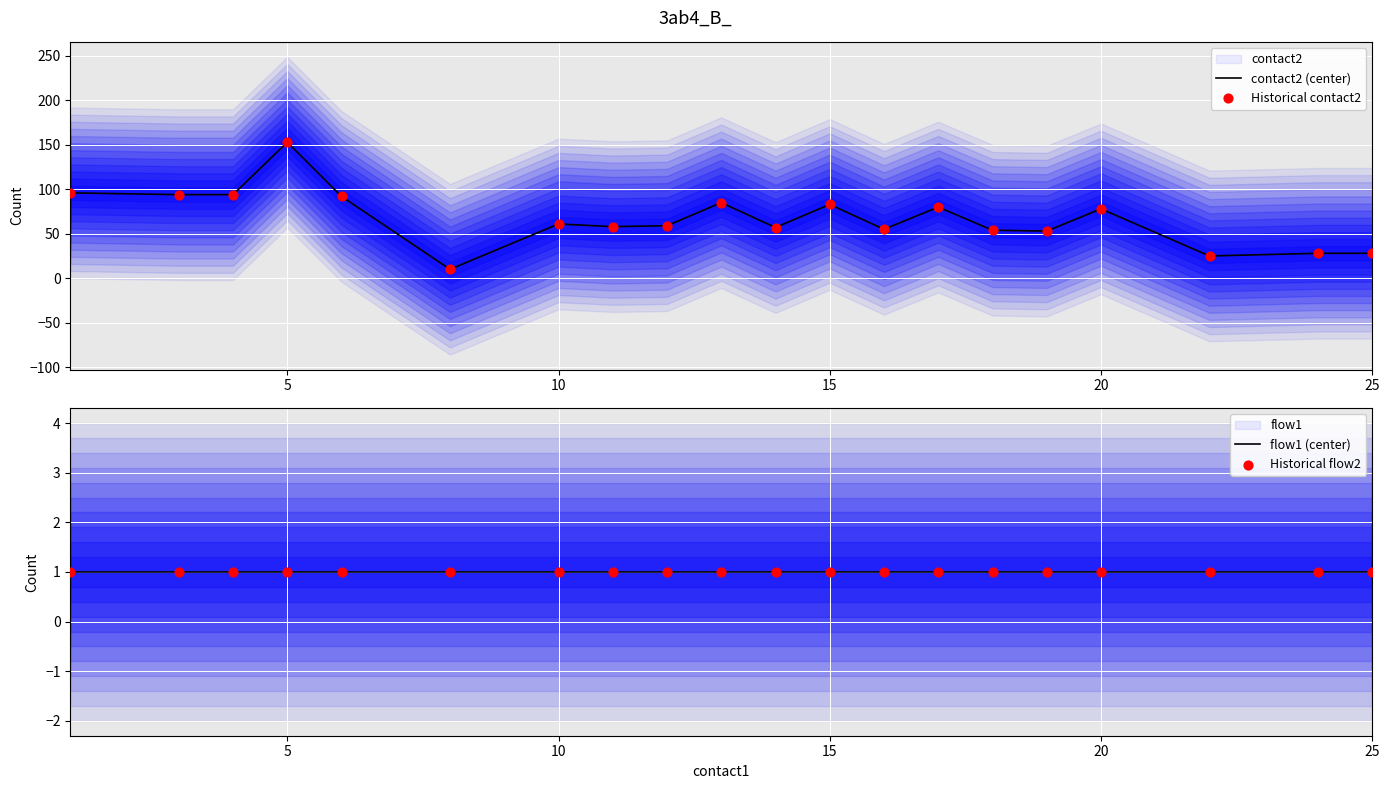

What are all the series names shown in the legend?

contact2 (center), Historical contact2, flow1 (center), Historical flow2